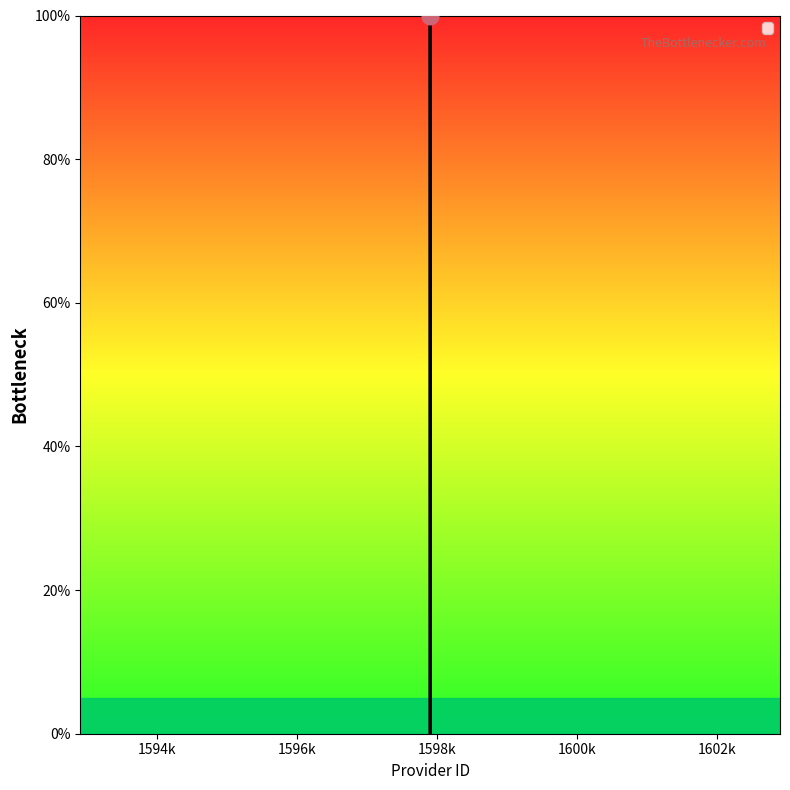

What is the difference between the second highest and second lowest values?

100